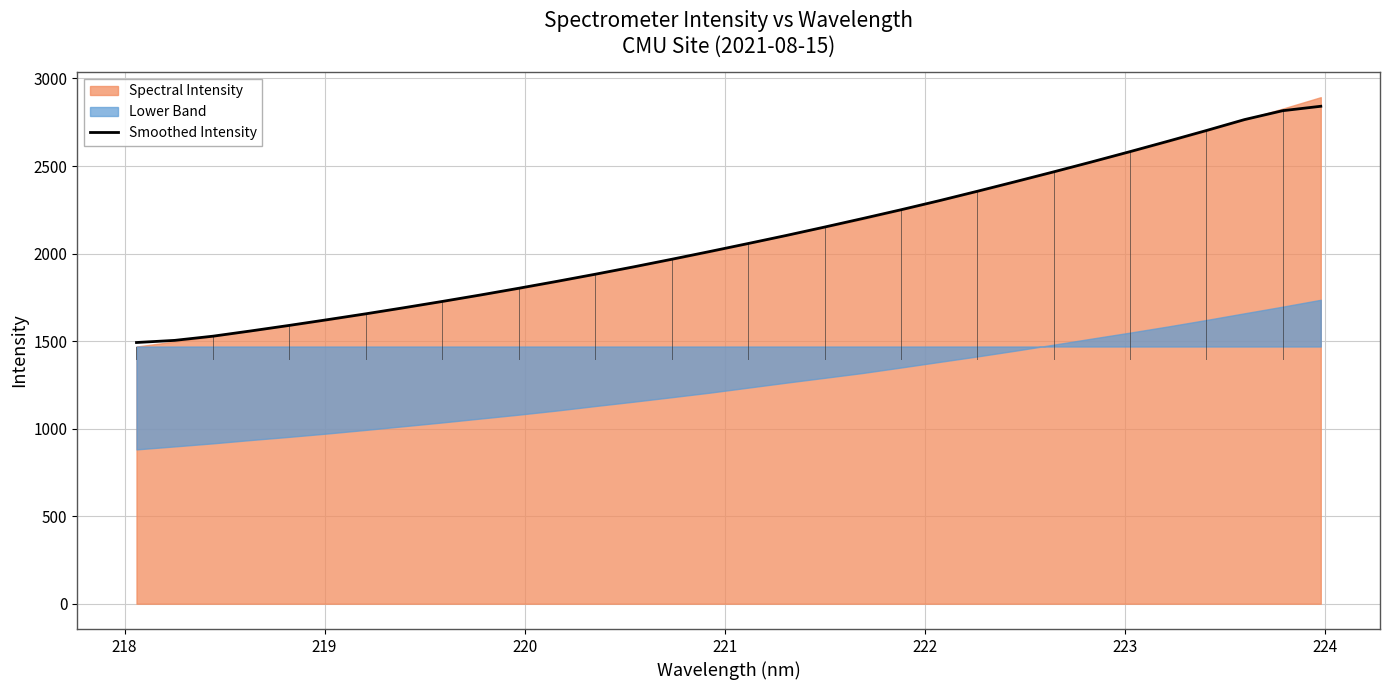

Does the chart display data point markers on the line(s)?

No